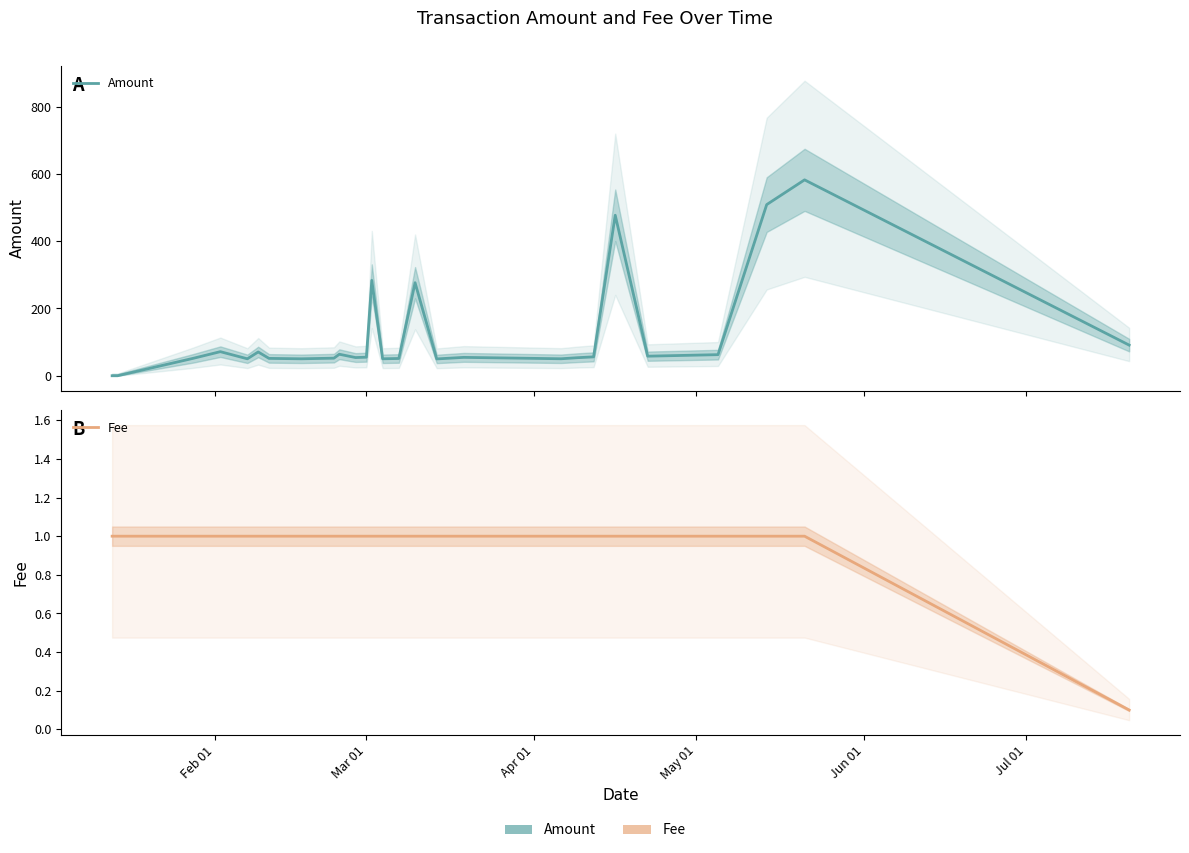

At which label does Fee reach its peak?

Feb 01